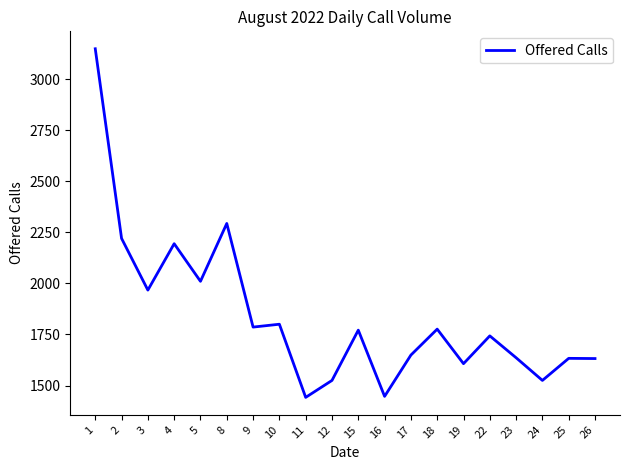

The value at 26 is 382. True or false?

False